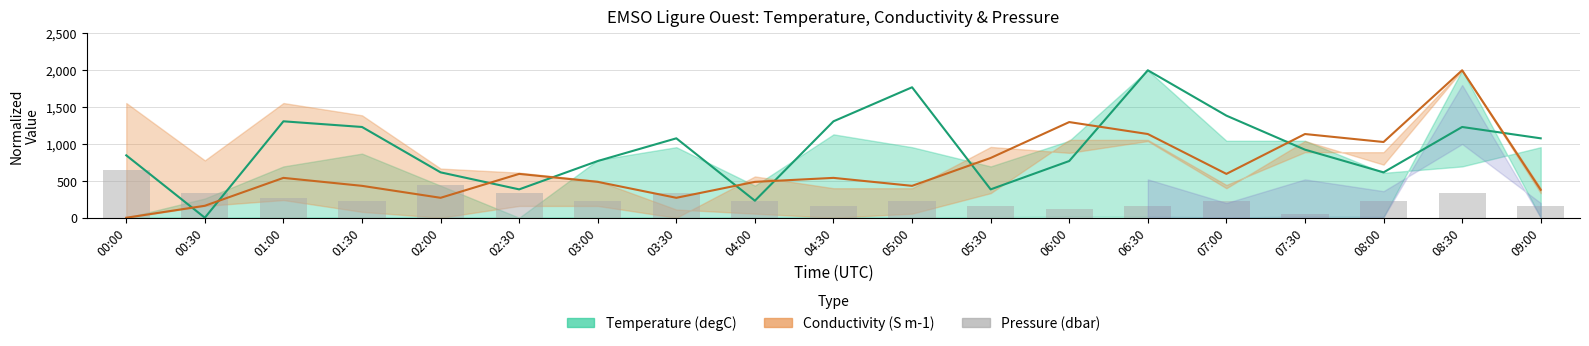

What is the label of the 9th bar from the left?

04:00